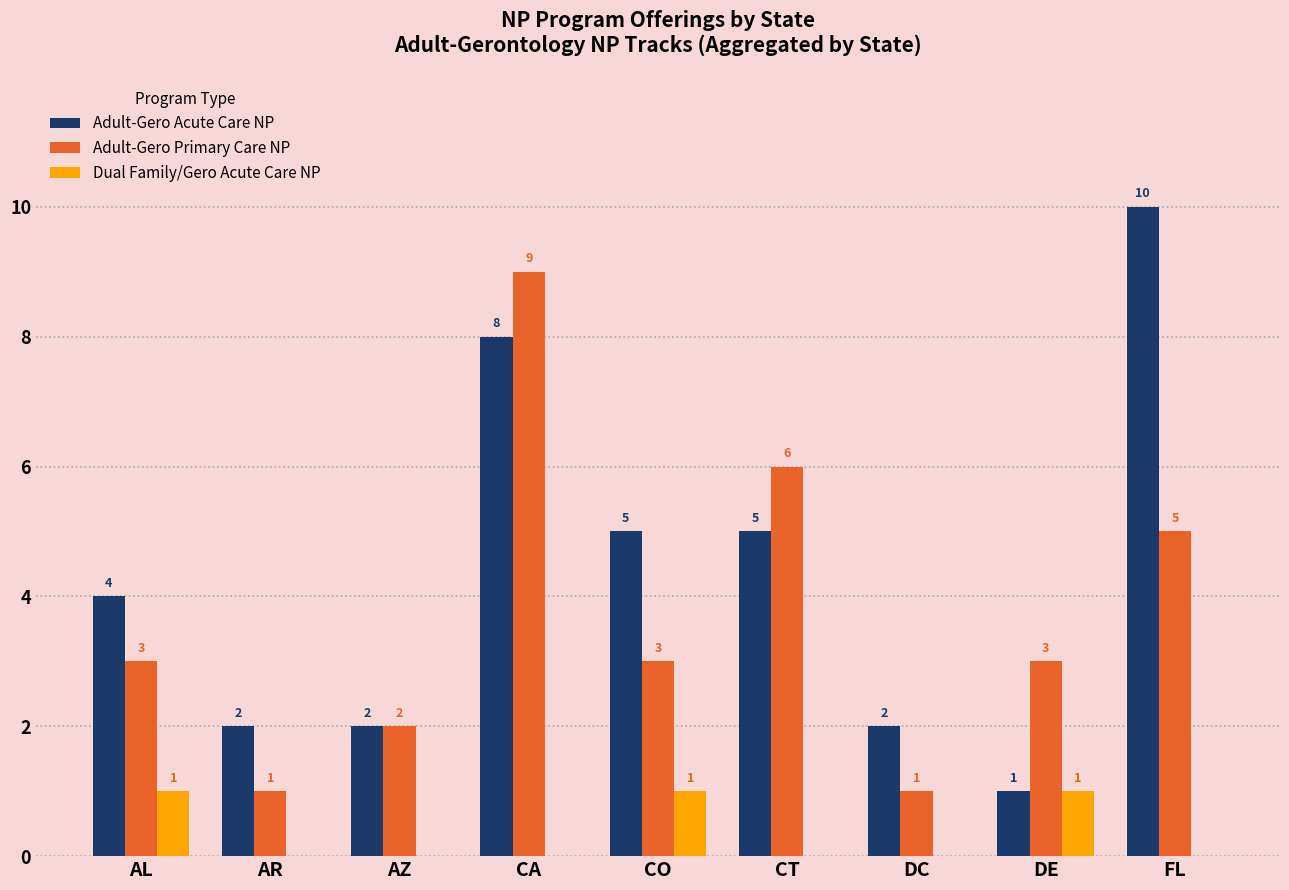

Reading right to left, list all the values displayed in this chart.

Adult-Gero Acute Care NP: 10	1	2	5	5	8	2	2	4
Adult-Gero Primary Care NP: 5	3	1	6	3	9	2	1	3
Dual Family/Gero Acute Care NP: 0	1	0	0	1	0	0	0	1